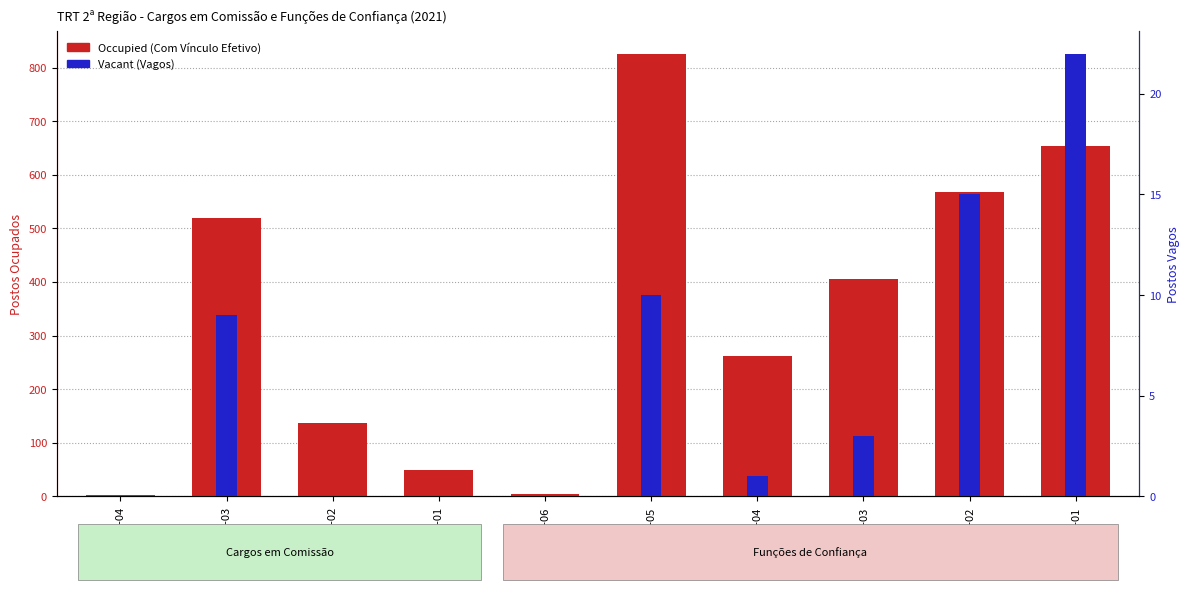

List the labels in order of Vacant (Vagos) value, largest first.

FC-01, FC-02, FC-05, CJ-03, FC-03, FC-04, CJ-04, CJ-02, CJ-01, FC-06